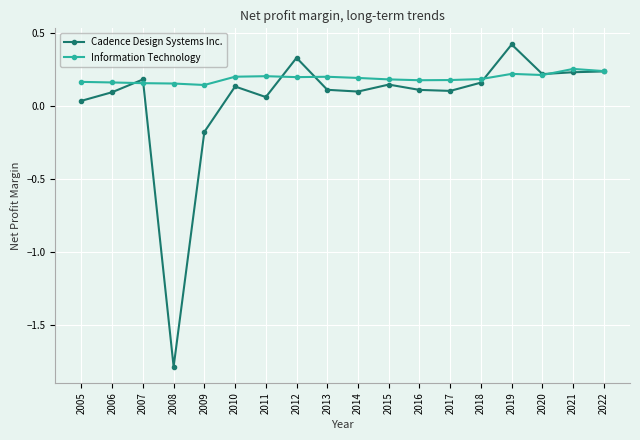

Count the Information Technology values in the range 0 to 1.

18